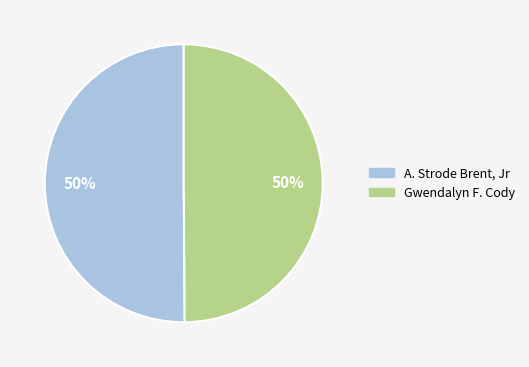

Do A. Strode Brent, Jr and Gwendalyn F. Cody together represent more than half of the pie?

Yes